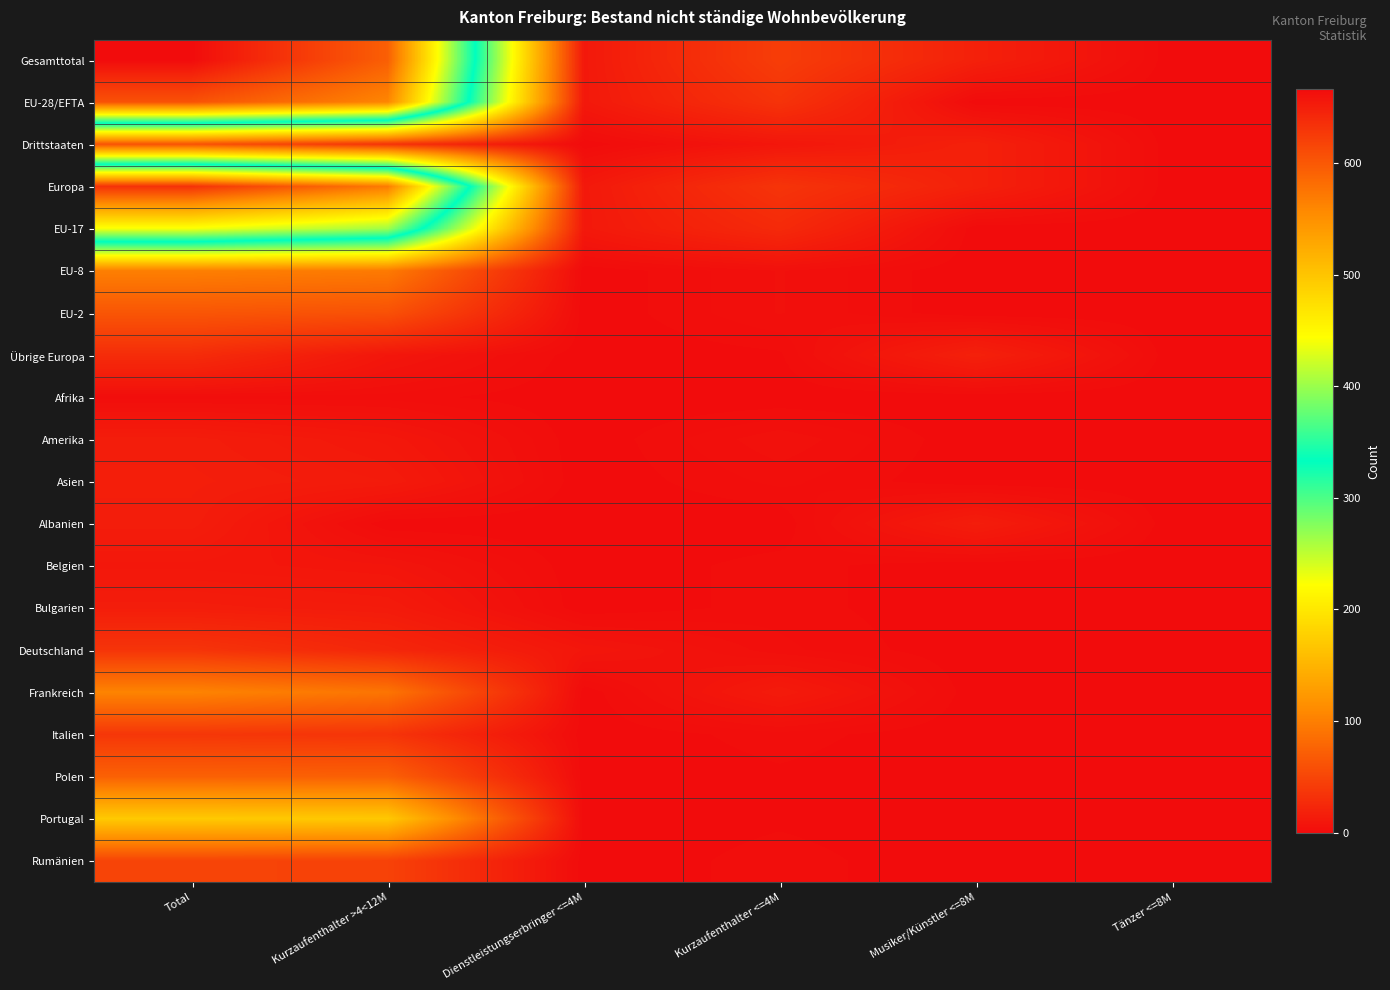

Reading left to right, list all the values displayed in this chart.

Gesamttotal: Total=666	Kurzaufenthalter >4<12M=594	Dienstleistungserbringer <=4M=11	Kurzaufenthalter <=4M=43	Musiker/Künstler <=8M=18	Tänzer <=8M=0
EU-28/EFTA: Total=605	Kurzaufenthalter >4<12M=560	Dienstleistungserbringer <=4M=11	Kurzaufenthalter <=4M=34	Musiker/Künstler <=8M=0	Tänzer <=8M=0
Drittstaaten: Total=61	Kurzaufenthalter >4<12M=34	Dienstleistungserbringer <=4M=0	Kurzaufenthalter <=4M=9	Musiker/Künstler <=8M=18	Tänzer <=8M=0
Europa: Total=633	Kurzaufenthalter >4<12M=569	Dienstleistungserbringer <=4M=11	Kurzaufenthalter <=4M=35	Musiker/Künstler <=8M=18	Tänzer <=8M=0
EU-17: Total=440	Kurzaufenthalter >4<12M=403	Dienstleistungserbringer <=4M=11	Kurzaufenthalter <=4M=26	Musiker/Künstler <=8M=0	Tänzer <=8M=0
EU-8: Total=100	Kurzaufenthalter >4<12M=96	Dienstleistungserbringer <=4M=0	Kurzaufenthalter <=4M=4	Musiker/Künstler <=8M=0	Tänzer <=8M=0
EU-2: Total=64	Kurzaufenthalter >4<12M=60	Dienstleistungserbringer <=4M=0	Kurzaufenthalter <=4M=4	Musiker/Künstler <=8M=0	Tänzer <=8M=0
Übrige Europa: Total=28	Kurzaufenthalter >4<12M=9	Dienstleistungserbringer <=4M=0	Kurzaufenthalter <=4M=1	Musiker/Künstler <=8M=18	Tänzer <=8M=0
Afrika: Total=2	Kurzaufenthalter >4<12M=2	Dienstleistungserbringer <=4M=0	Kurzaufenthalter <=4M=0	Musiker/Künstler <=8M=0	Tänzer <=8M=0
Amerika: Total=15	Kurzaufenthalter >4<12M=10	Dienstleistungserbringer <=4M=0	Kurzaufenthalter <=4M=5	Musiker/Künstler <=8M=0	Tänzer <=8M=0
Asien: Total=16	Kurzaufenthalter >4<12M=13	Dienstleistungserbringer <=4M=0	Kurzaufenthalter <=4M=3	Musiker/Künstler <=8M=0	Tänzer <=8M=0
Albanien: Total=15	Kurzaufenthalter >4<12M=0	Dienstleistungserbringer <=4M=0	Kurzaufenthalter <=4M=0	Musiker/Künstler <=8M=15	Tänzer <=8M=0
Belgien: Total=10	Kurzaufenthalter >4<12M=8	Dienstleistungserbringer <=4M=0	Kurzaufenthalter <=4M=2	Musiker/Künstler <=8M=0	Tänzer <=8M=0
Bulgarien: Total=15	Kurzaufenthalter >4<12M=13	Dienstleistungserbringer <=4M=0	Kurzaufenthalter <=4M=2	Musiker/Künstler <=8M=0	Tänzer <=8M=0
Deutschland: Total=35	Kurzaufenthalter >4<12M=23	Dienstleistungserbringer <=4M=9	Kurzaufenthalter <=4M=3	Musiker/Künstler <=8M=0	Tänzer <=8M=0
Frankreich: Total=104	Kurzaufenthalter >4<12M=91	Dienstleistungserbringer <=4M=0	Kurzaufenthalter <=4M=13	Musiker/Künstler <=8M=0	Tänzer <=8M=0
Italien: Total=37	Kurzaufenthalter >4<12M=35	Dienstleistungserbringer <=4M=0	Kurzaufenthalter <=4M=2	Musiker/Künstler <=8M=0	Tänzer <=8M=0
Polen: Total=74	Kurzaufenthalter >4<12M=73	Dienstleistungserbringer <=4M=0	Kurzaufenthalter <=4M=1	Musiker/Künstler <=8M=0	Tänzer <=8M=0
Portugal: Total=171	Kurzaufenthalter >4<12M=170	Dienstleistungserbringer <=4M=0	Kurzaufenthalter <=4M=1	Musiker/Künstler <=8M=0	Tänzer <=8M=0
Rumänien: Total=49	Kurzaufenthalter >4<12M=47	Dienstleistungserbringer <=4M=0	Kurzaufenthalter <=4M=2	Musiker/Künstler <=8M=0	Tänzer <=8M=0